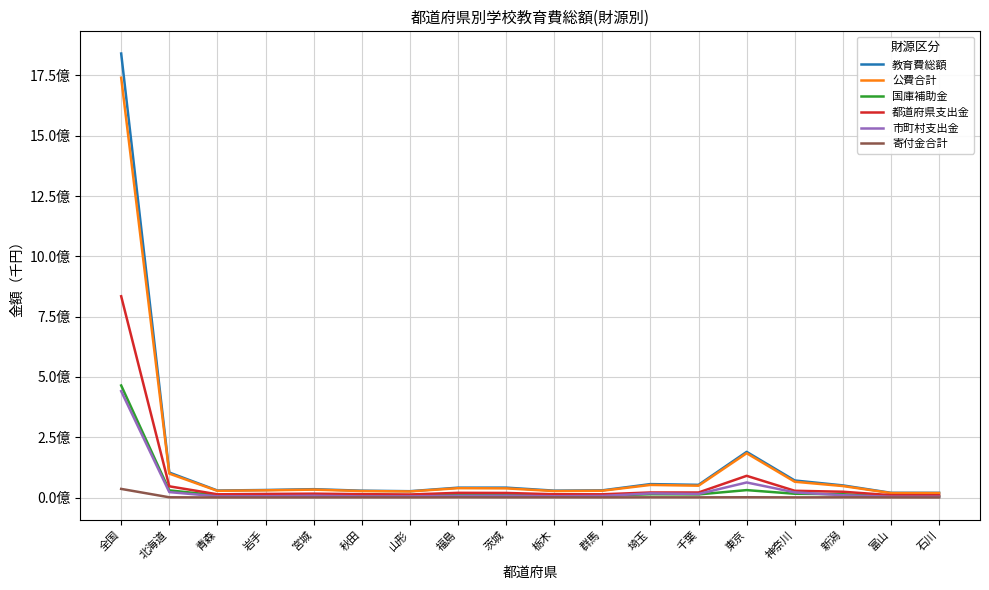

At which label does 都道府県支出金 first exceed 19174045?

全国